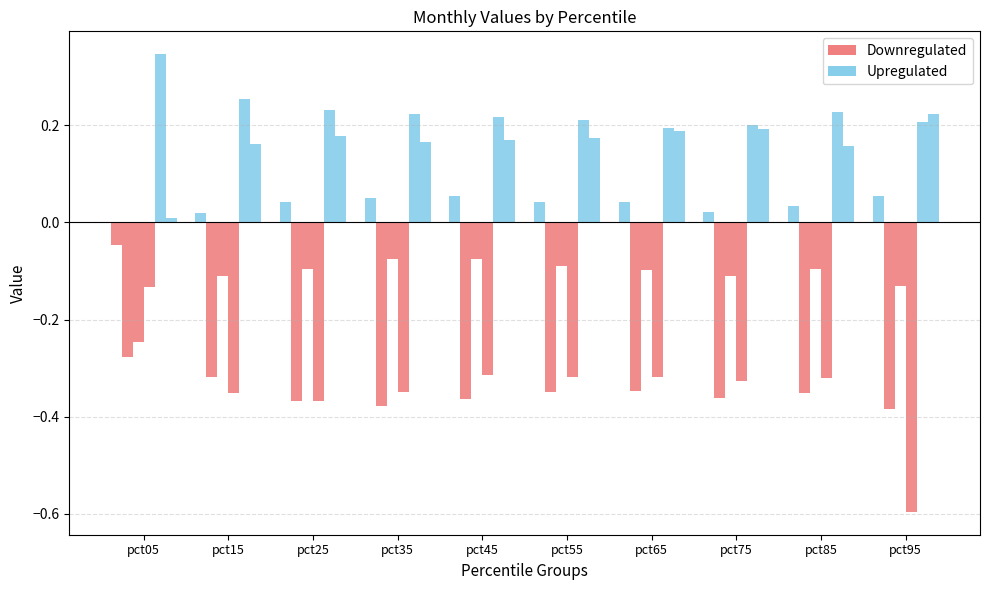

Which category has the lowest value in the Upregulated series?

pct05